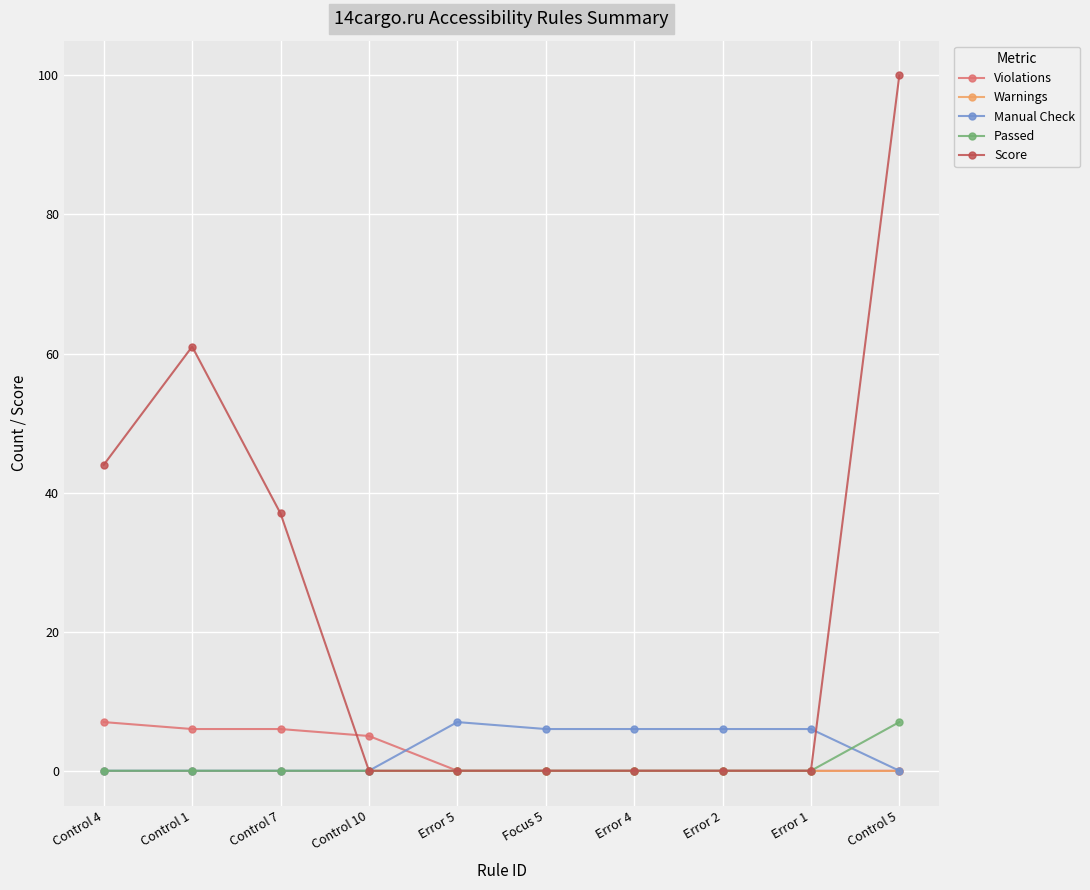

What is the label of the 8th point from the right?

Control 7